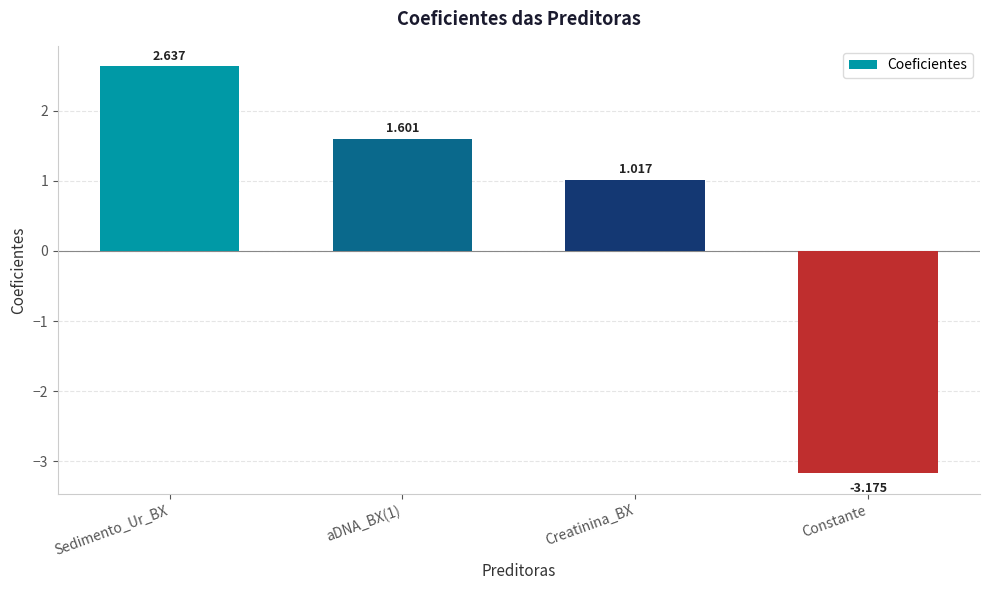

List the labels in order of value, largest first.

Sedimento_Ur_BX, aDNA_BX(1), Creatinina_BX, Constante